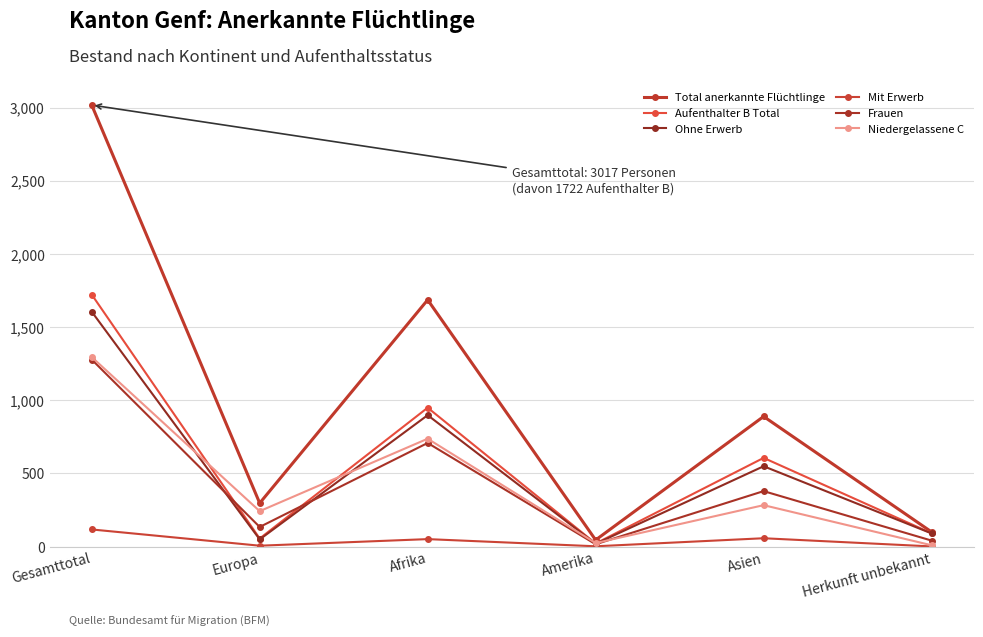

Which category has the lowest value across all series?

Herkunft unbekannt